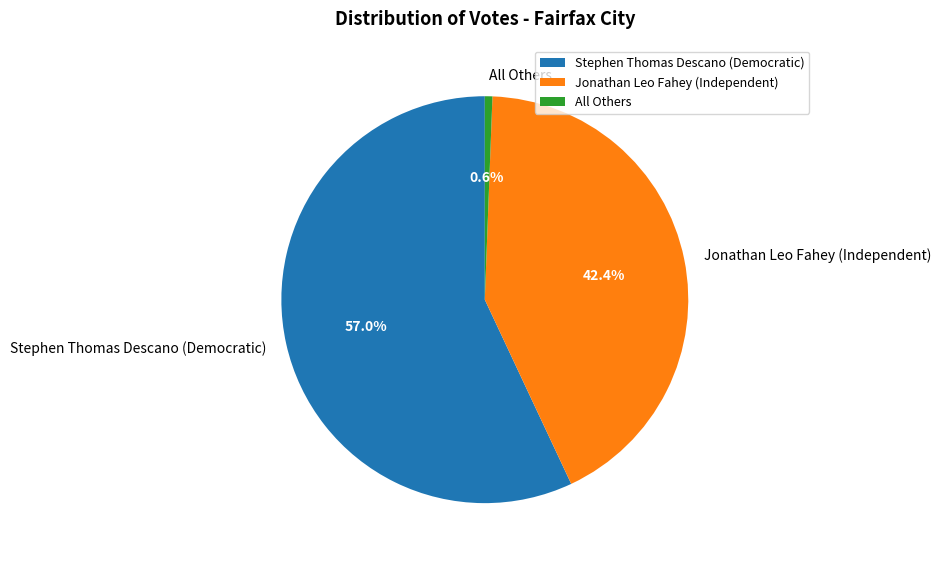

Do Jonathan Leo Fahey (Independent) and All Others together represent more than half of the pie?

No